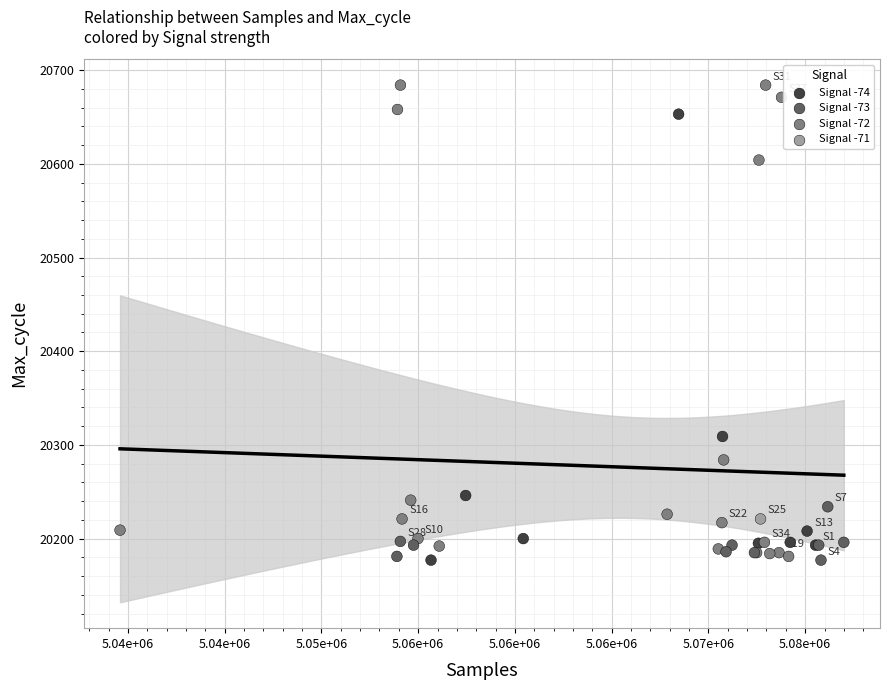

What Y value in the scatter plot is closest to 20430?

20309